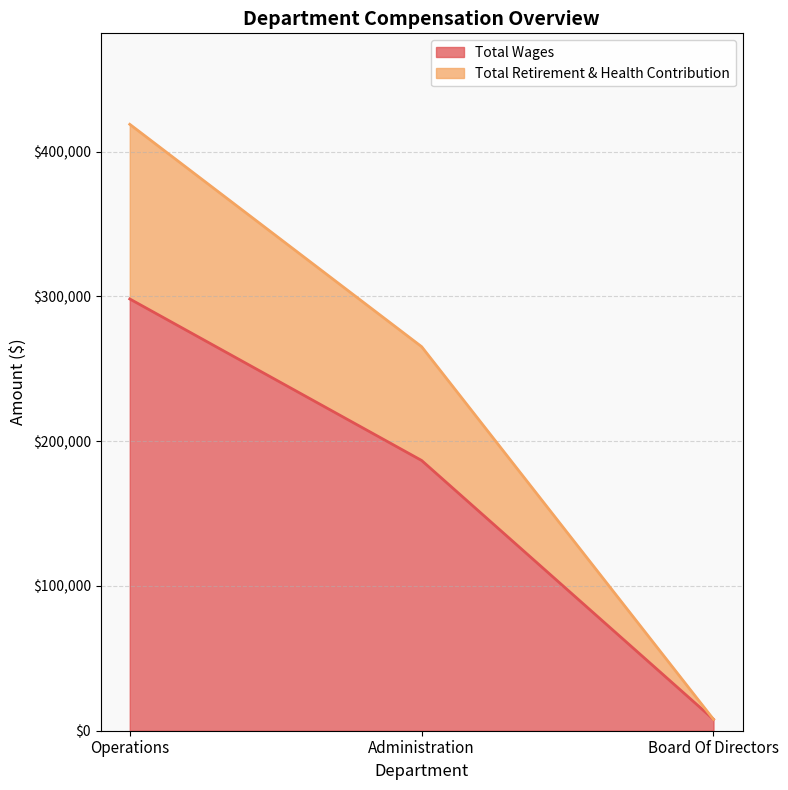

What position from the right is Operations?

3